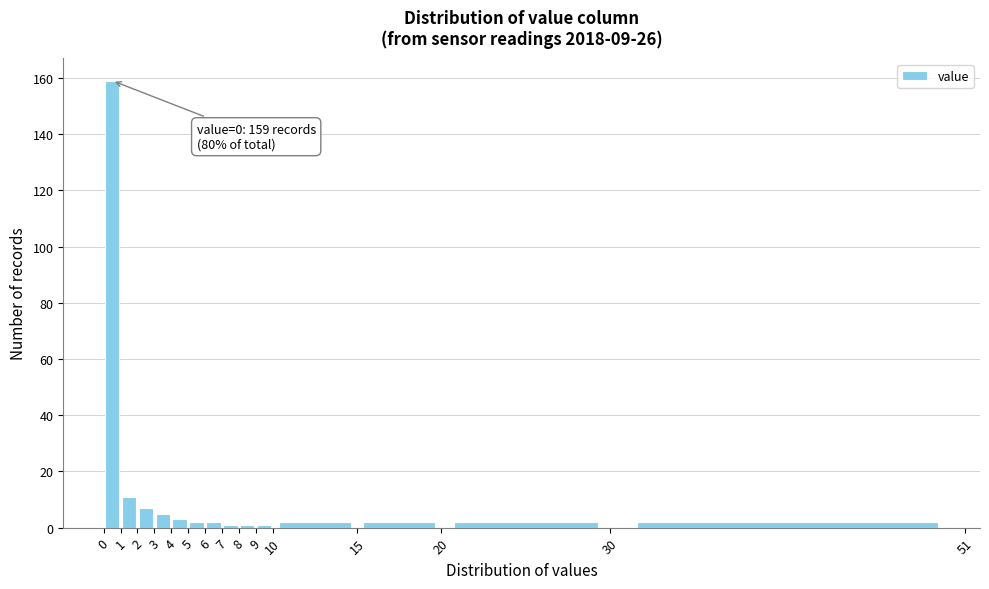

Over which range of the x-axis is the bar tallest?

0 to 1